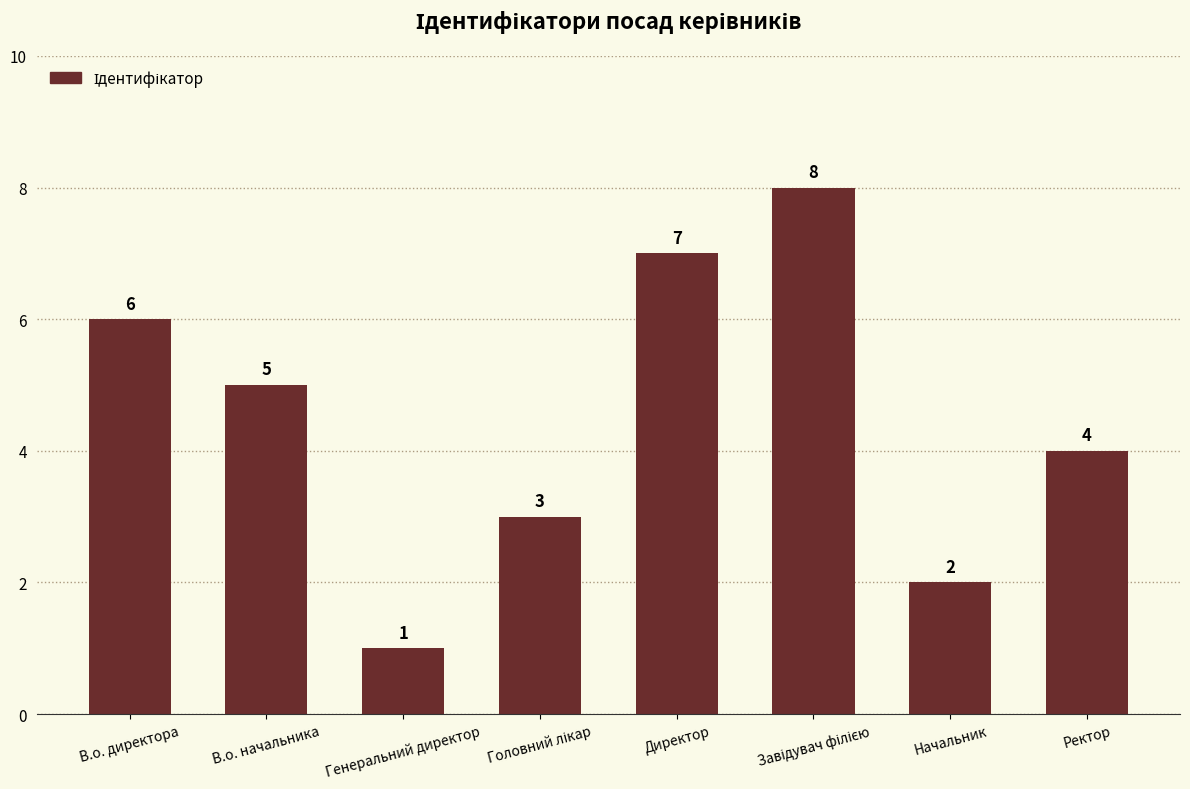

Reading left to right, list all the values displayed in this chart.

6	5	1	3	7	8	2	4